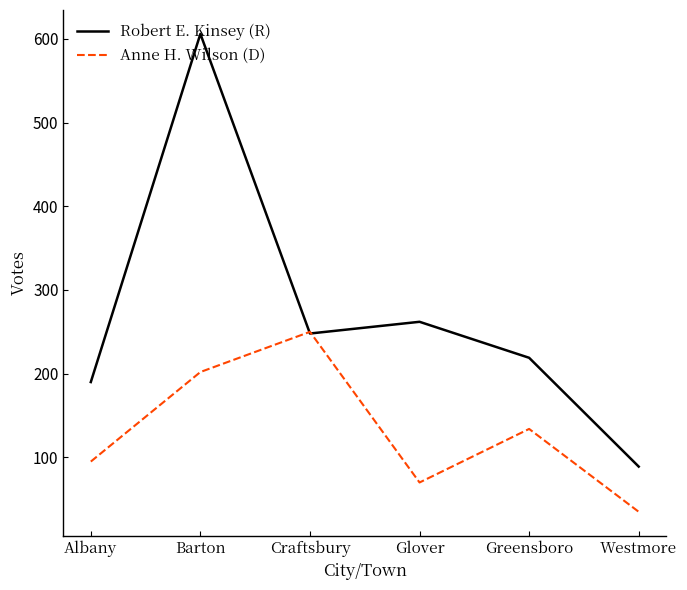

At how many categories does at least one series exceed 54?

6